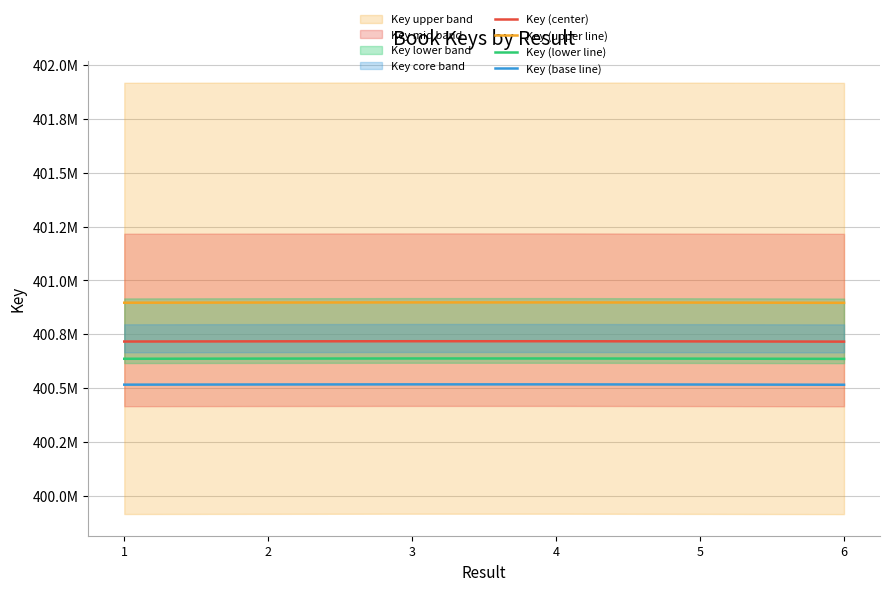

What is the total value across all series at 4?

1602772632